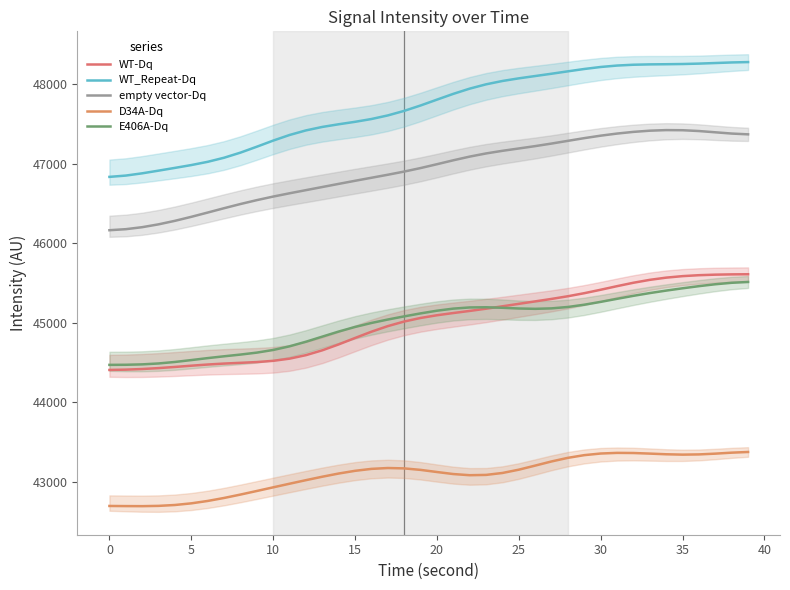

How many distinct data groups are displayed?

5